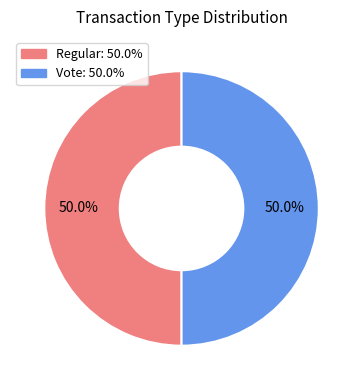

What percentage do Regular and Vote together represent?

100.0%